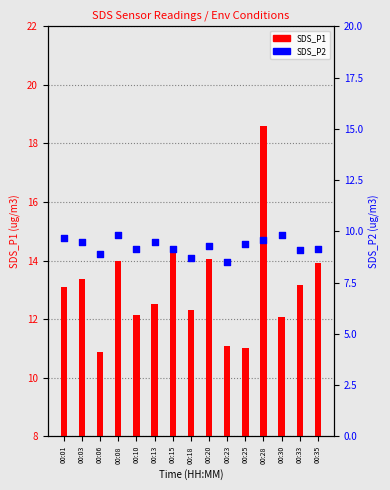

At which category is the sum across all series the highest?

00:28